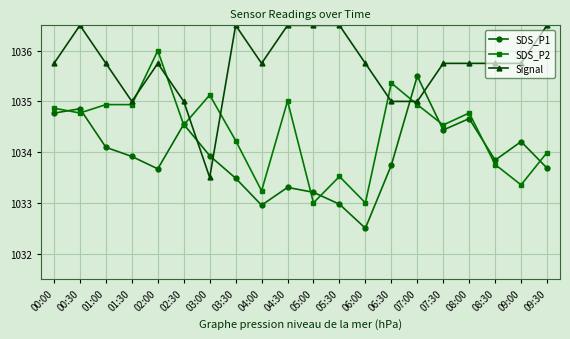

What is the difference between the SDS_P1 values at 08:30 and 08:00?

0.8